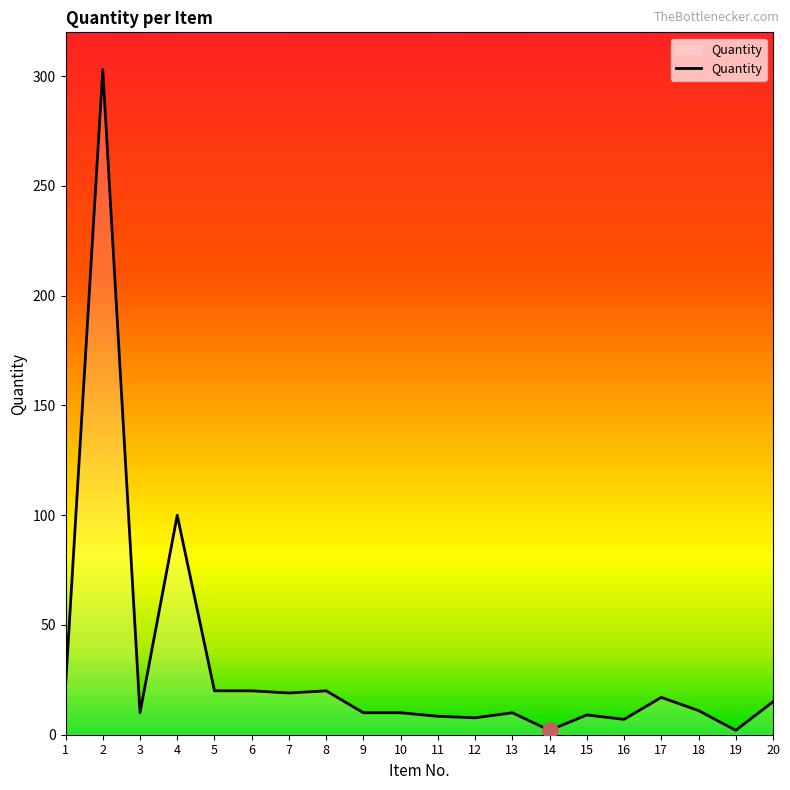

What is the change in value from 5 to 7?

-1.0